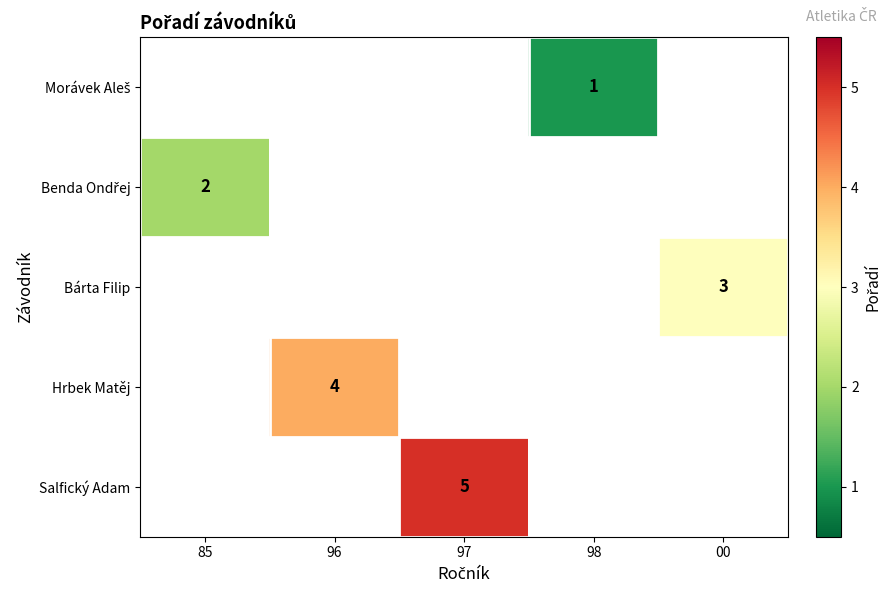

The value of Hrbek Matěj at 96 is 4. True or false?

True